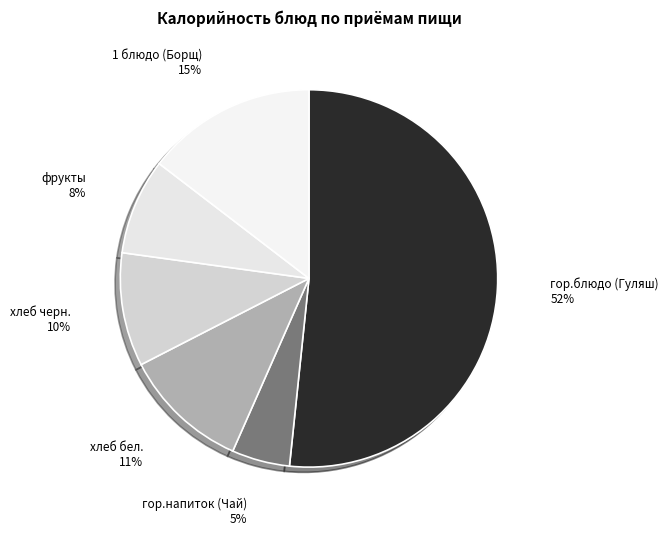

Does гор.блюдо (Гуляш) represent more than half of the total?

Yes